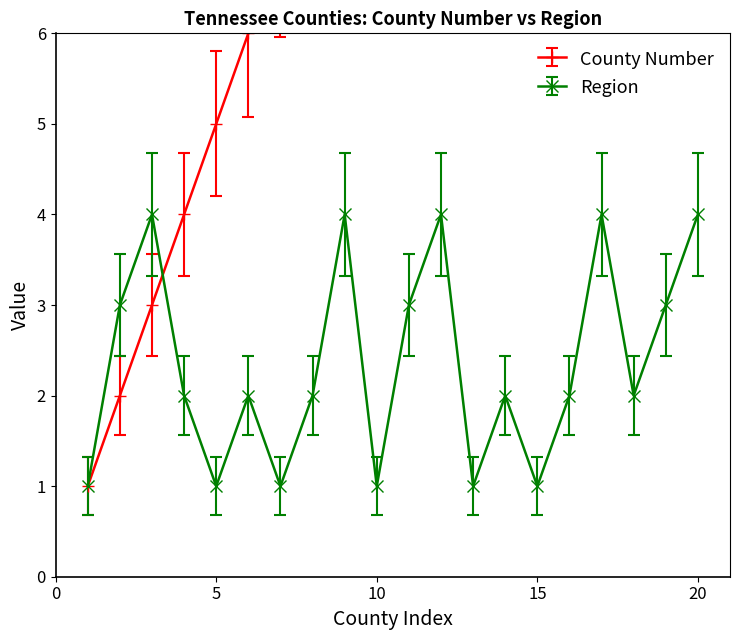

How many values in the Region series are below 2?

6